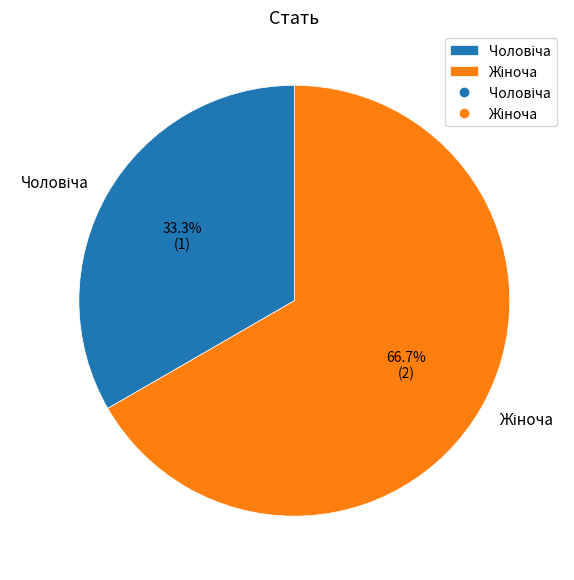

Does any single category account for the majority?

Yes